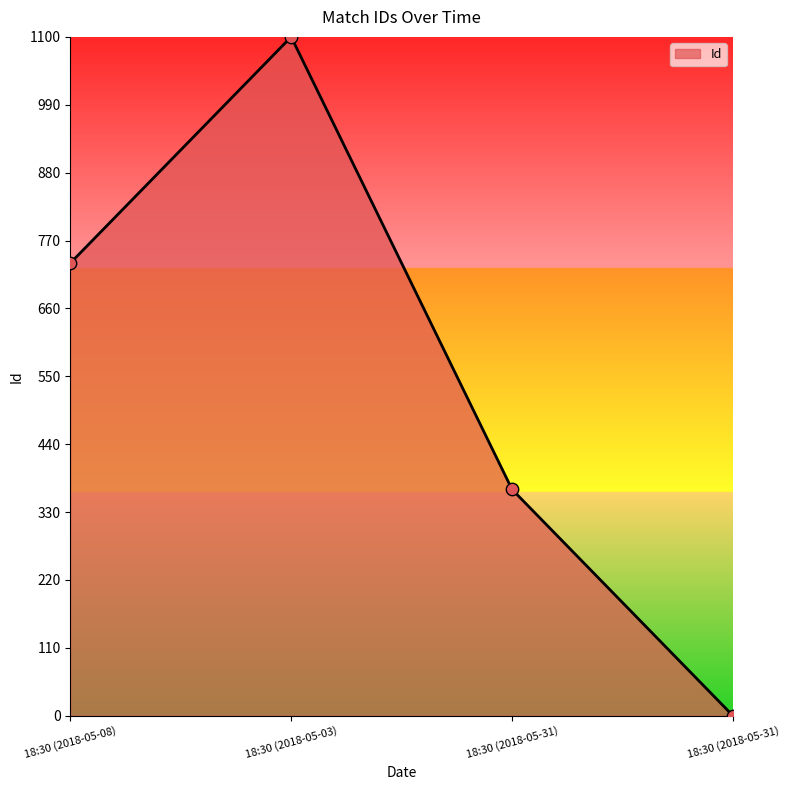

What is the change in value from 18:30 (2018-05-31) to 18:30 (2018-05-31)?

-366.7